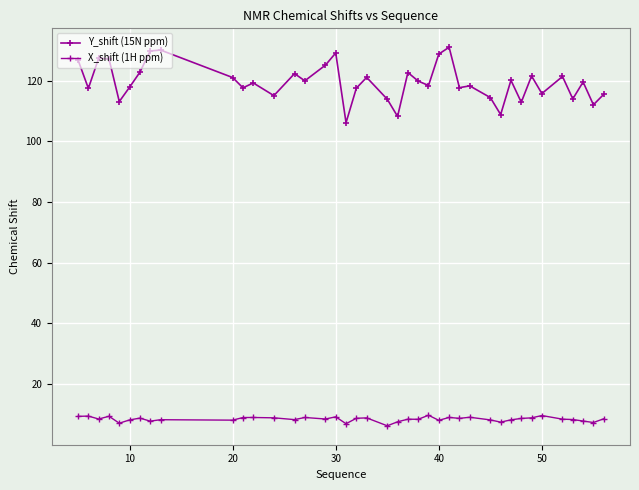

At how many categories does at least one series exceed 56?

40